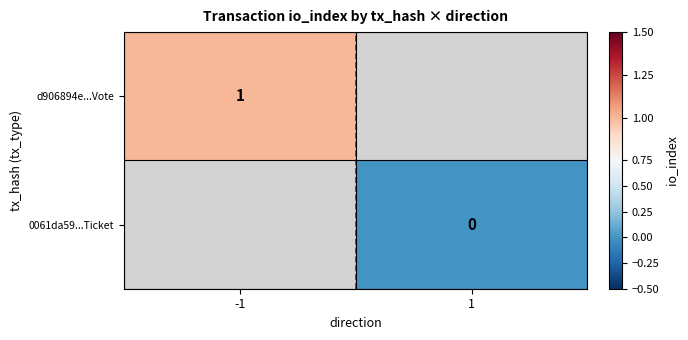

Is it true that d906894e...Vote equals 2 at -1?

False